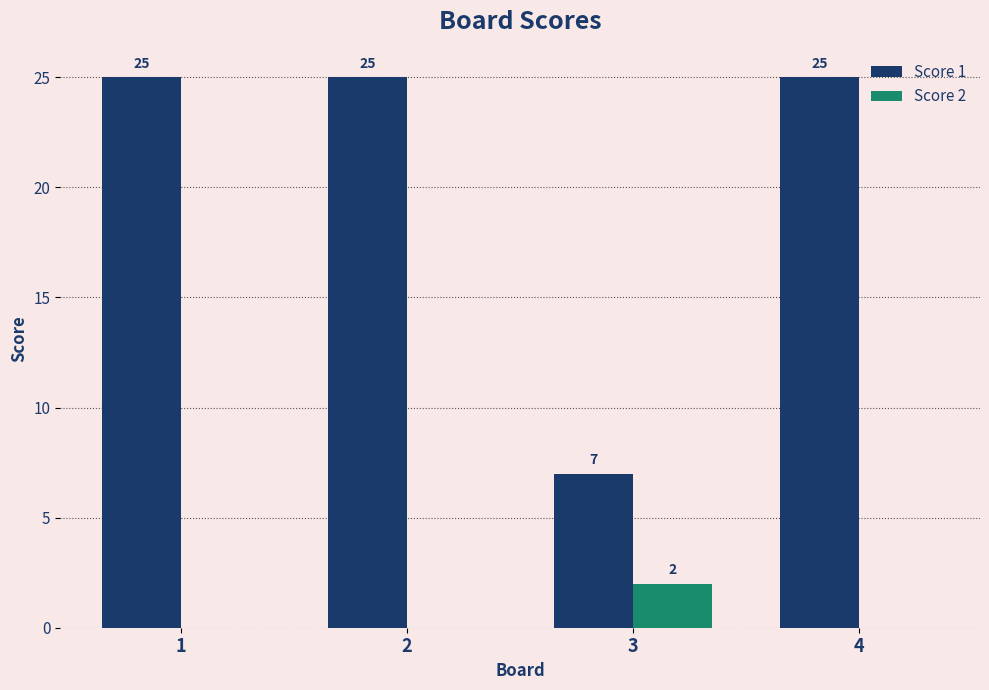

How many values in Score 2 are above zero?

1